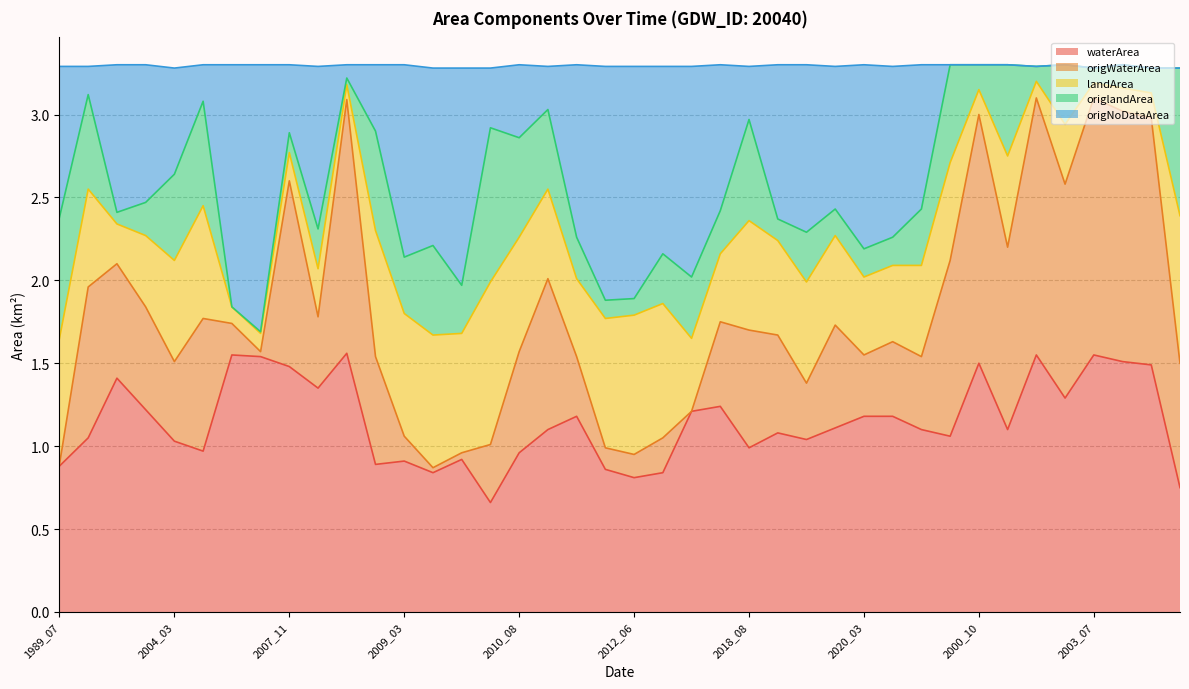

What is the difference between the maximum and minimum values in the origWaterArea series?

1.6